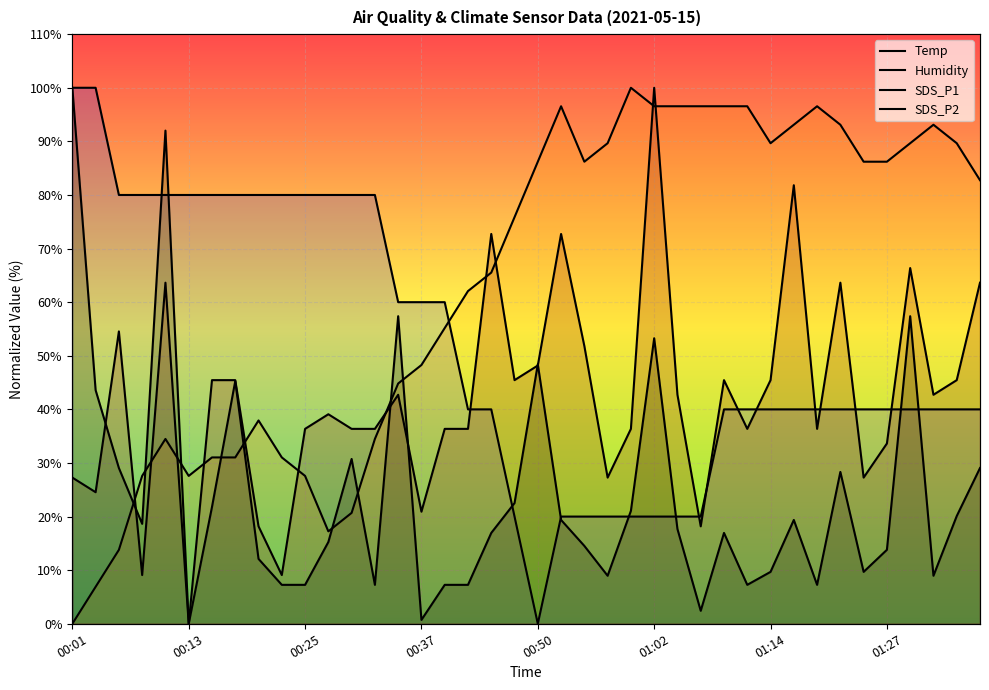

How many intersections are there between Humidity and SDS_P2?

11